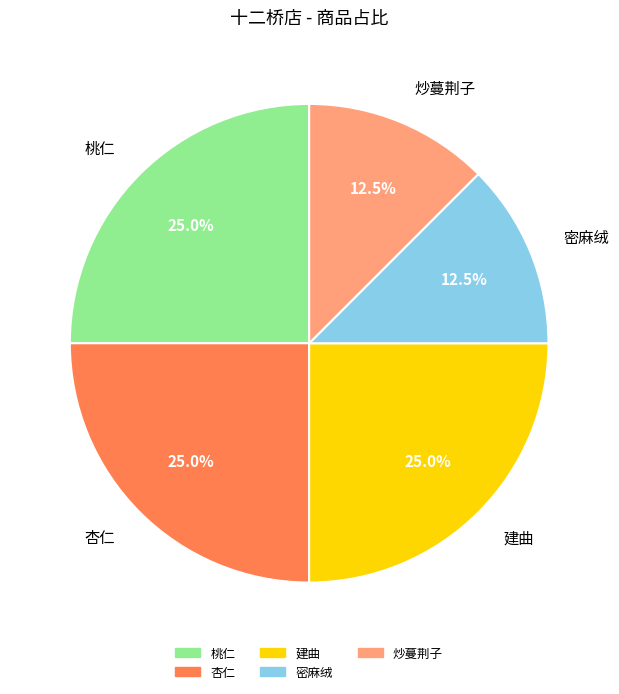

Approximately how many times larger is the value at 密麻绒 compared to 杏仁?

0.5